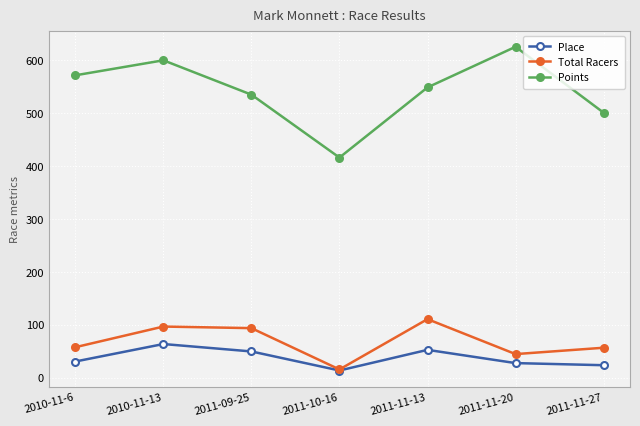

What is the label of the 7th point from the left?

2011-11-27